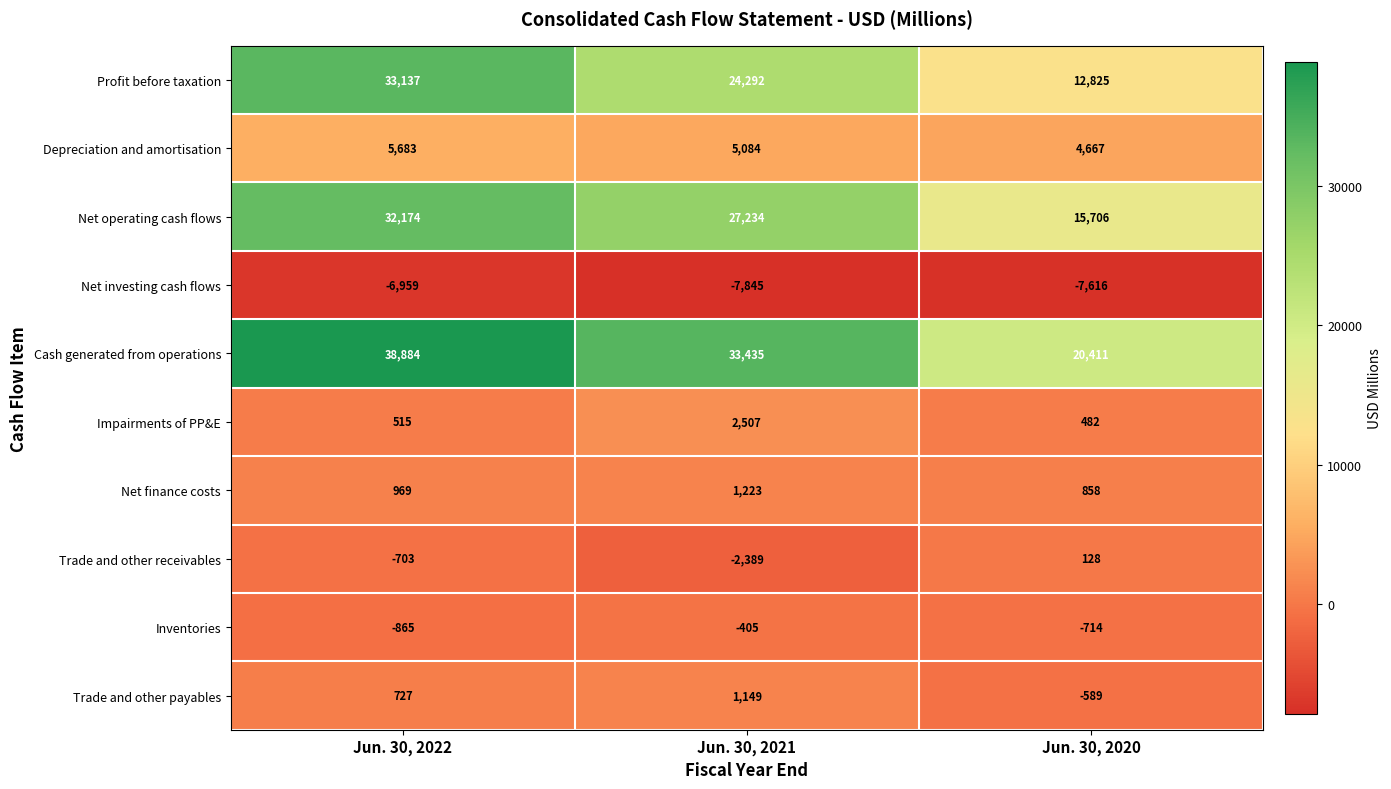

What is the maximum value shown in the chart?

38884